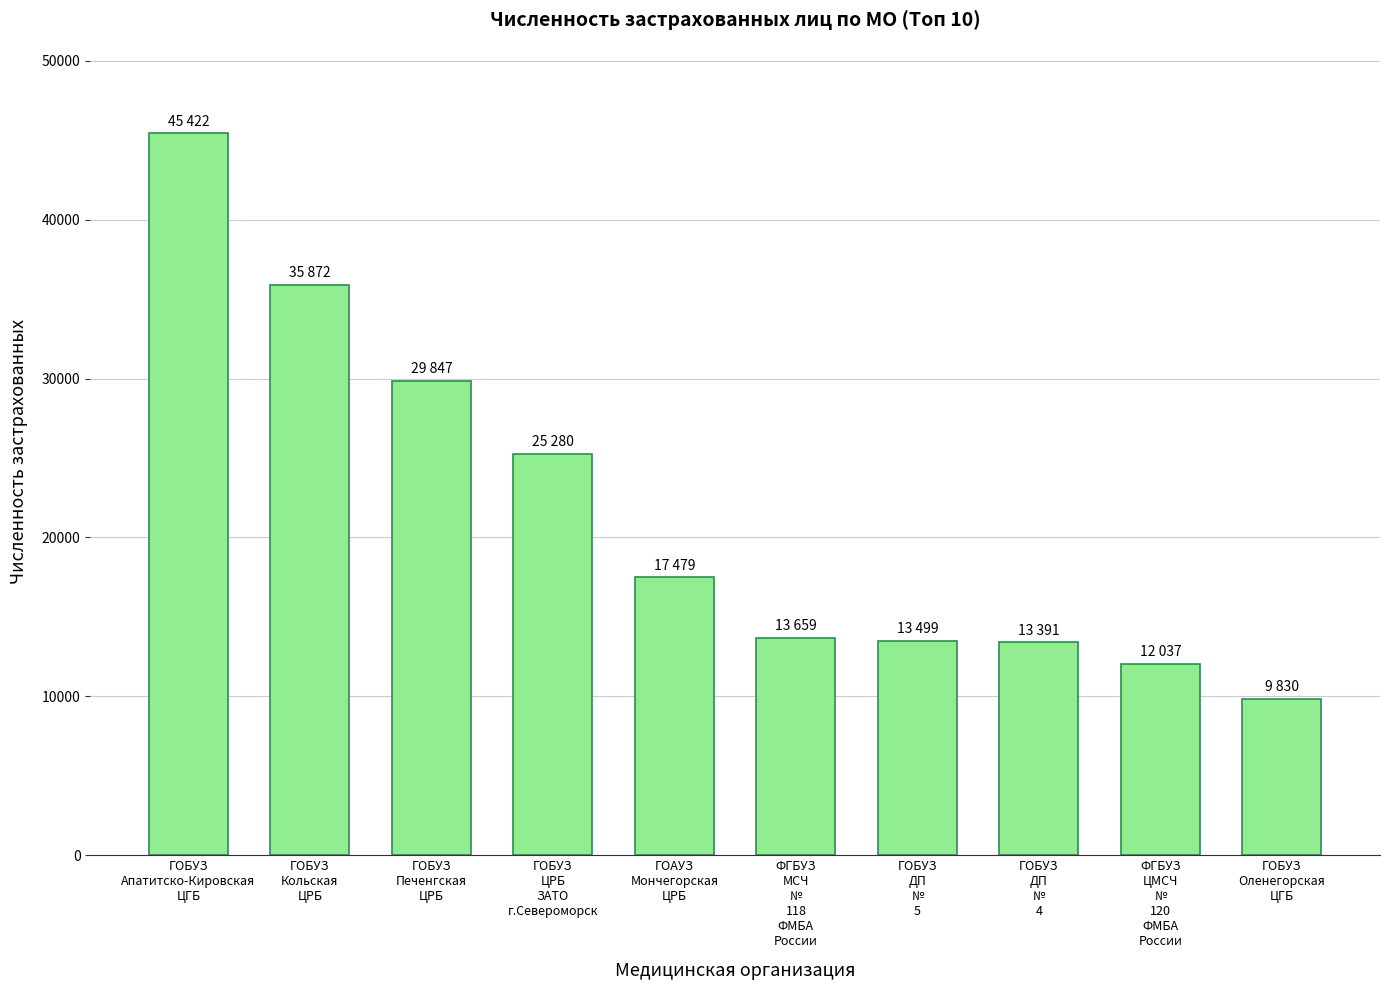

Are the bars grouped side by side (vs. stacked)?

No